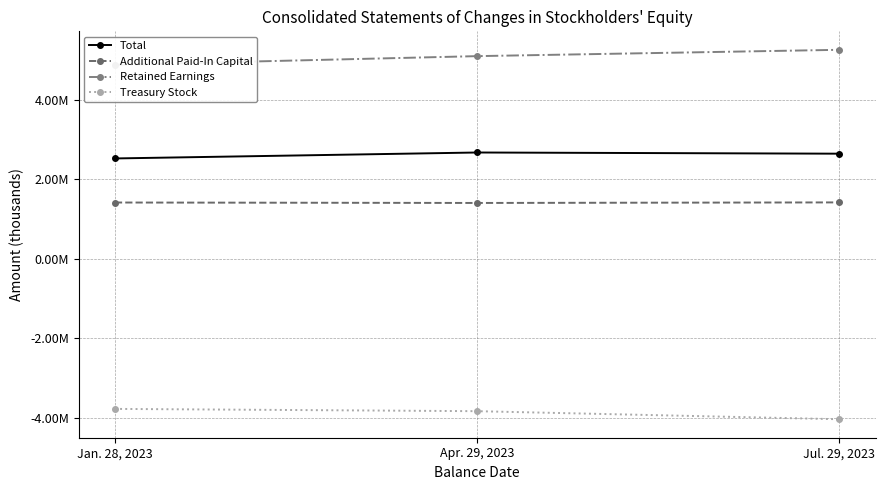

How many series are shown in this chart?

4